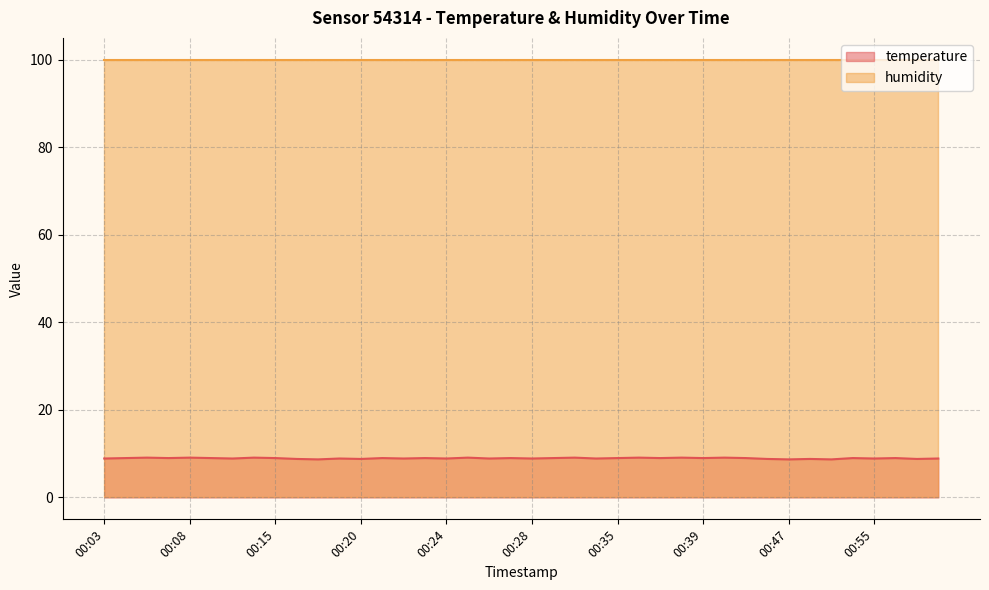

What is the approximate value at 00:36?

9.1